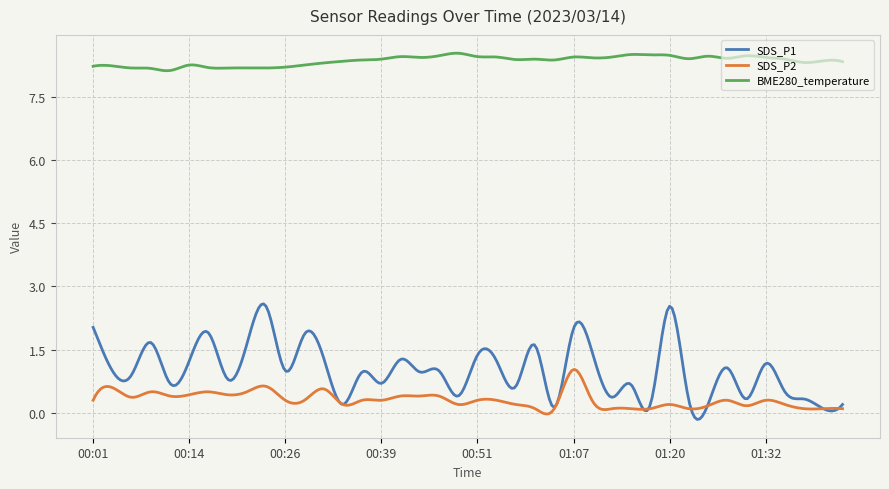

How many categories are shown in the chart?

300